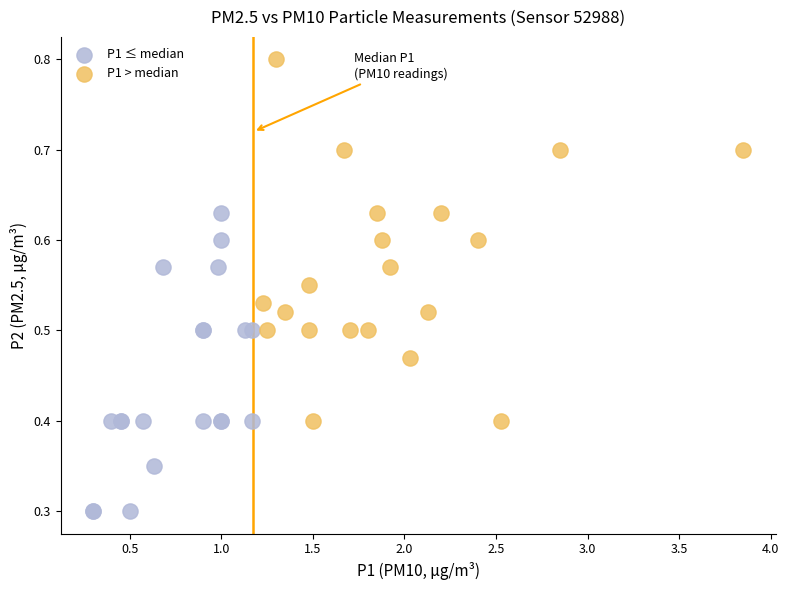

Which series reaches the maximum Y coordinate?

P1 > median